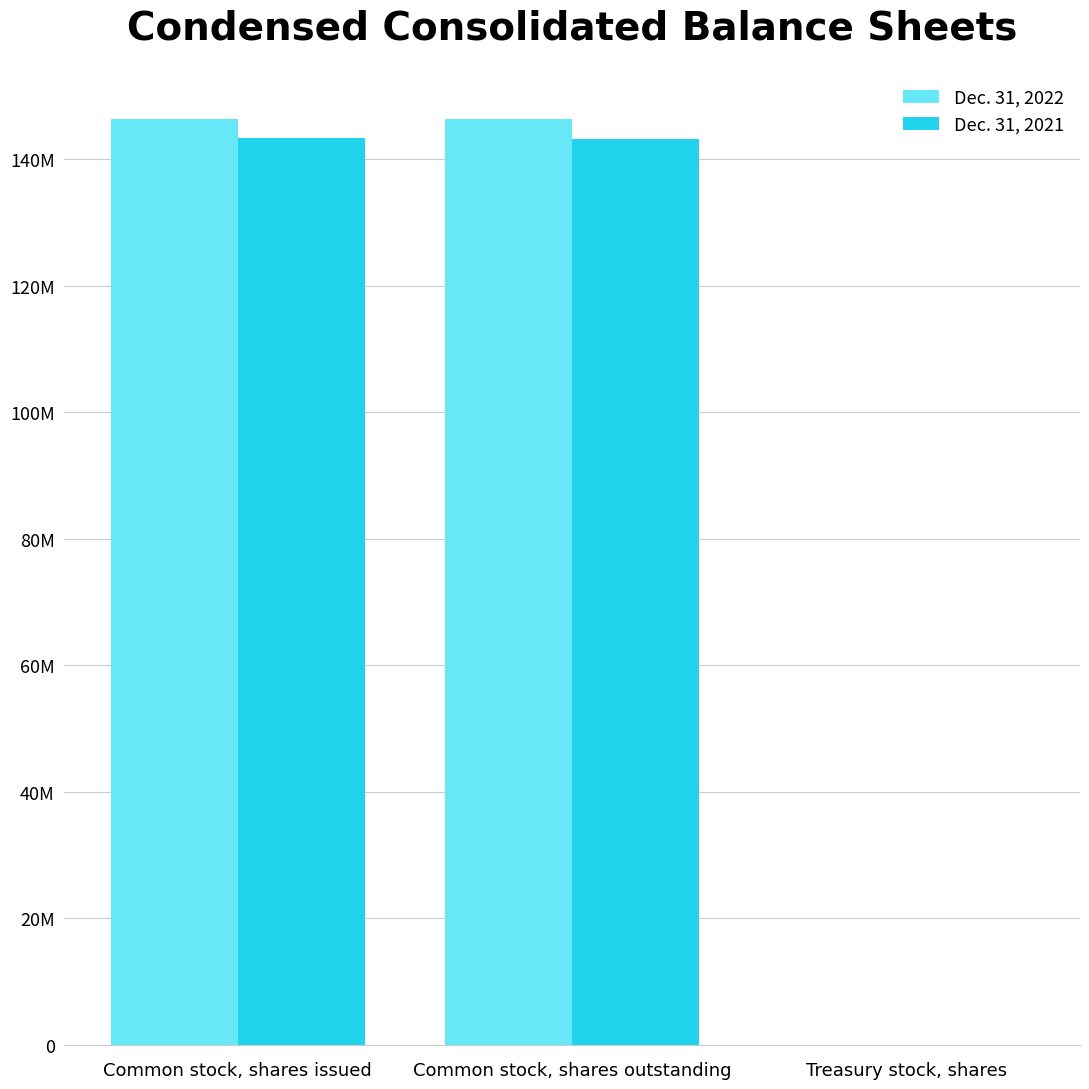

Which series has the largest range (max minus min)?

Dec. 31, 2022